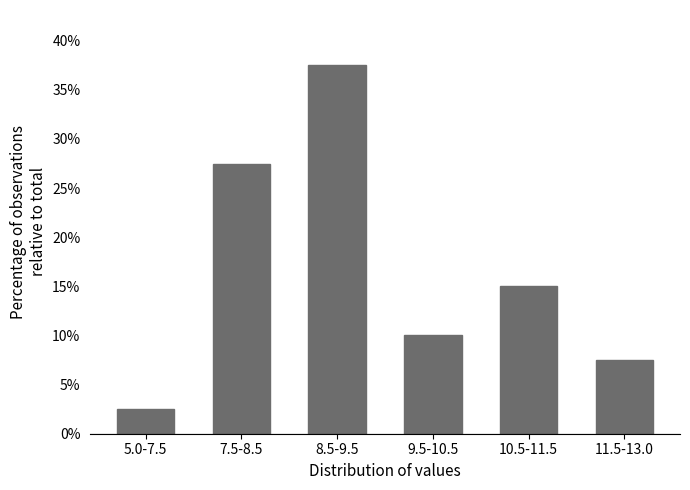

Reading left to right, list all the values displayed in this chart.

5.0-7.5=2.5	7.5-8.5=27.5	8.5-9.5=37.5	9.5-10.5=10.0	10.5-11.5=15.0	11.5-13.0=7.5